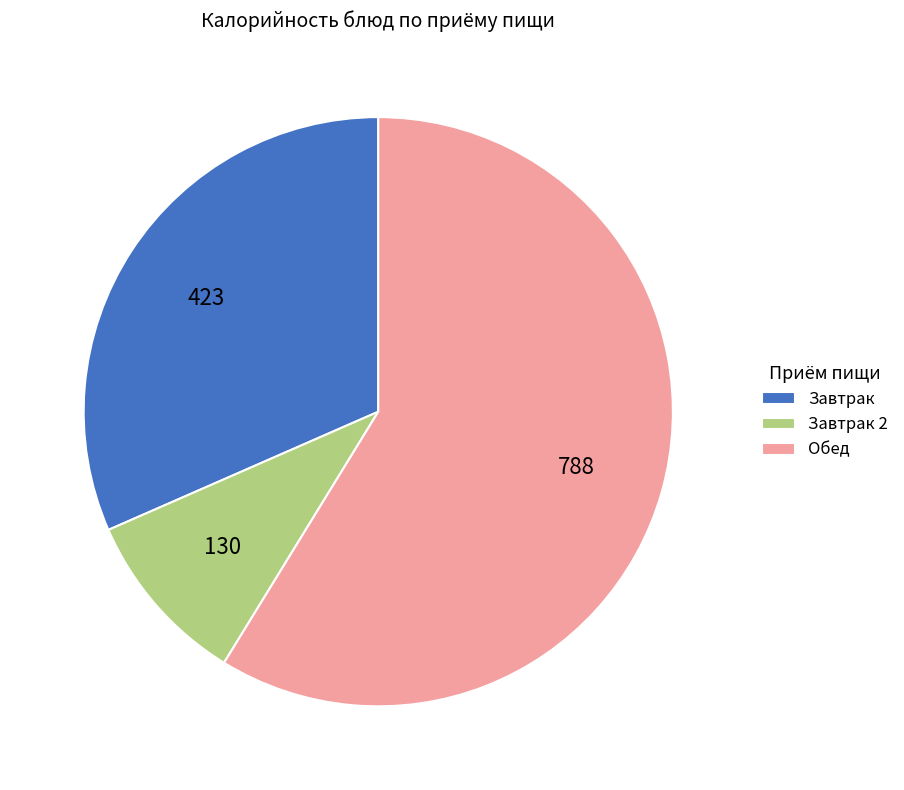

Is it true that Завтрак is 32% of the pie?

True